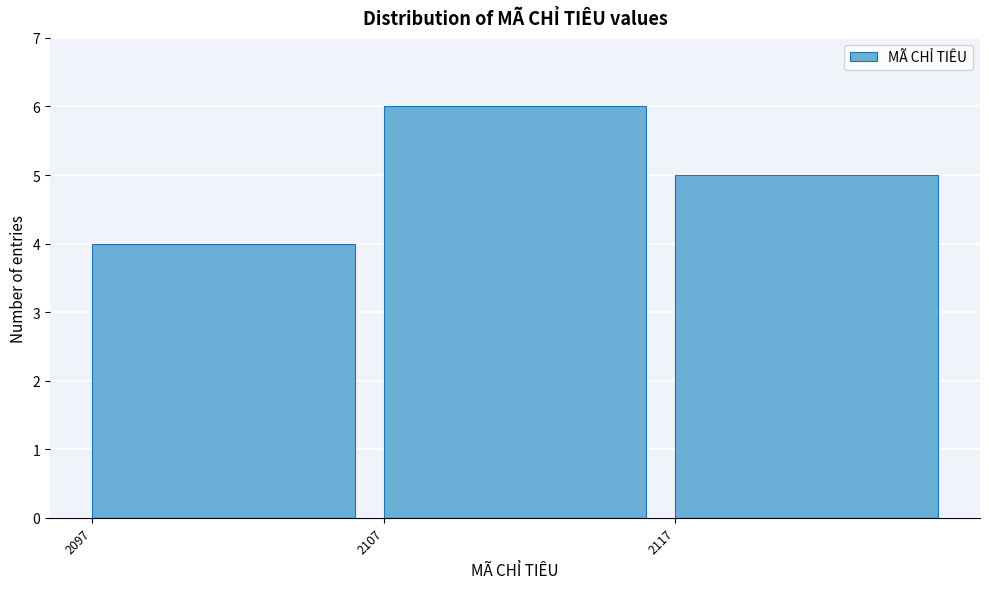

Reading right to left, extract all data points from this chart.

2117=5	2107=6	2097=4